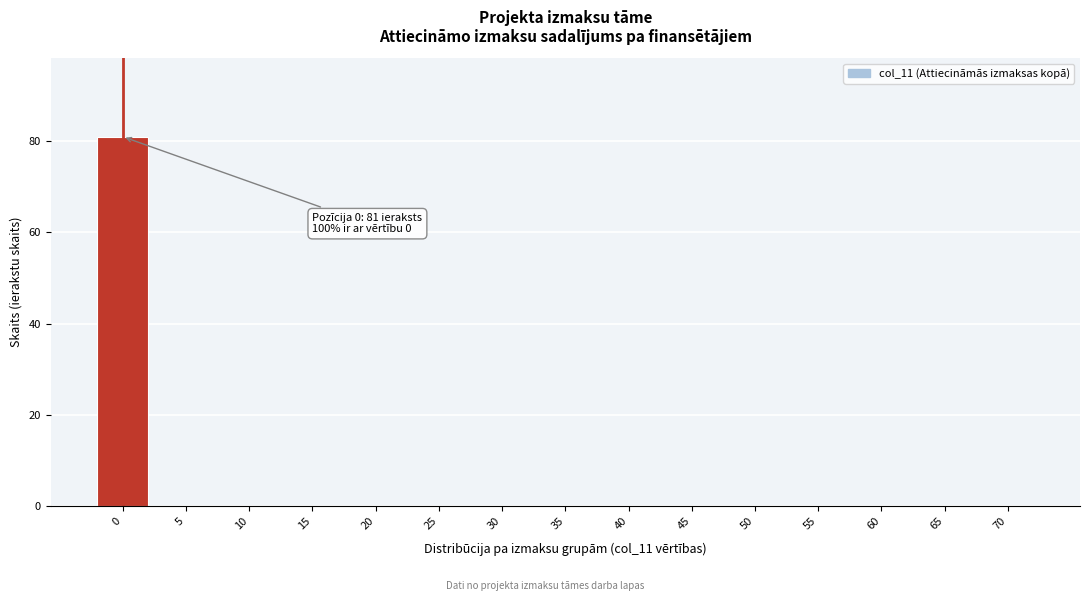

Reading right to left, transcribe all the data shown in this chart.

70=0	65=0	60=0	55=0	50=0	45=0	40=0	35=0	30=0	25=0	20=0	15=0	10=0	5=0	0=81